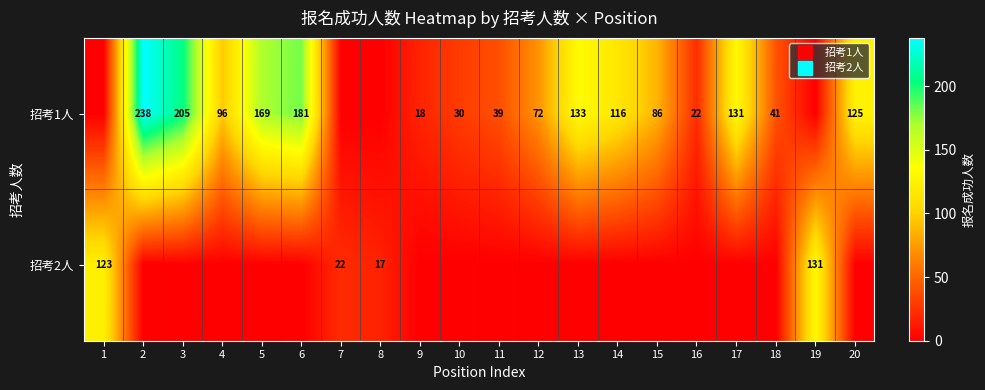

At 9, list the series in order from largest to smallest.

招考1人, 招考2人